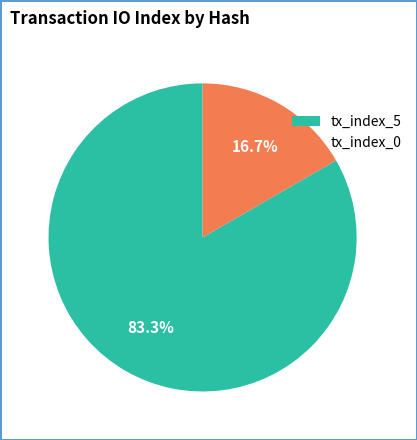

To the nearest percent, what is the combined percentage of tx_index_0 and tx_index_5?

100%